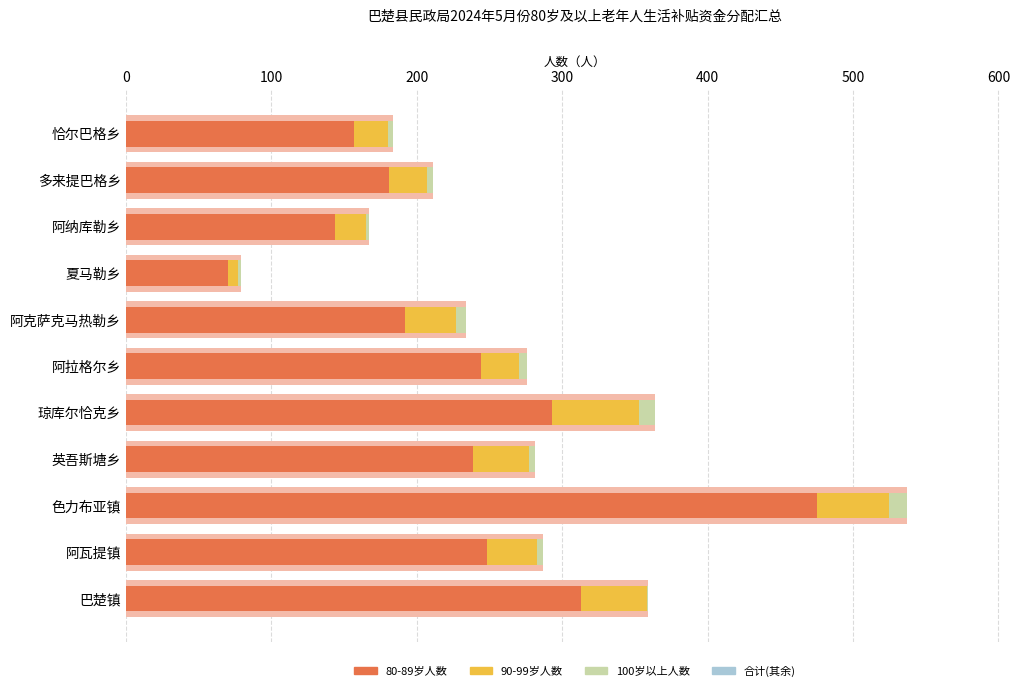

How many values in the 80-89岁人数 series exceed 239?

5